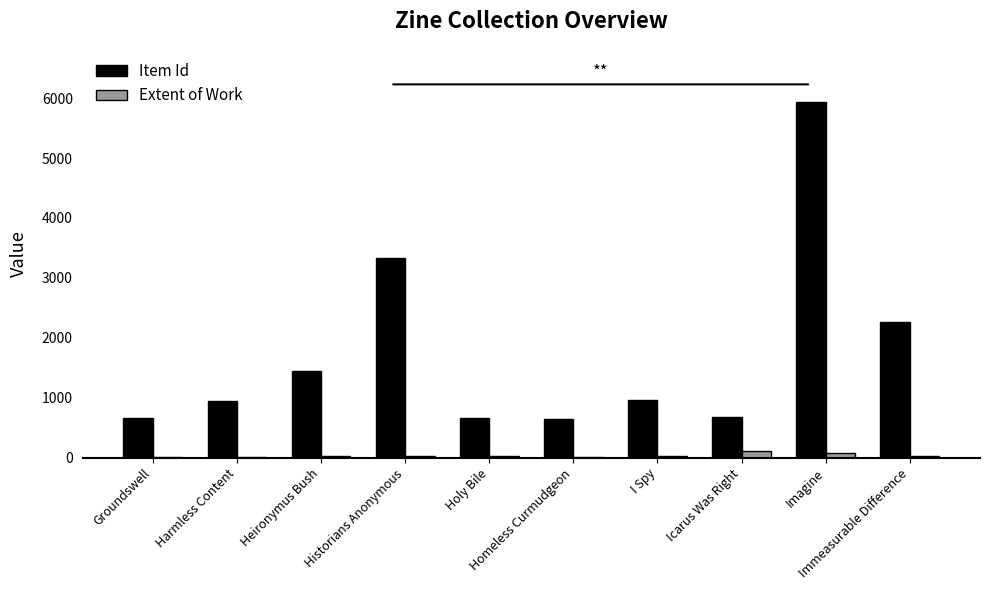

What is the total value across all series at Holy Bile?

692